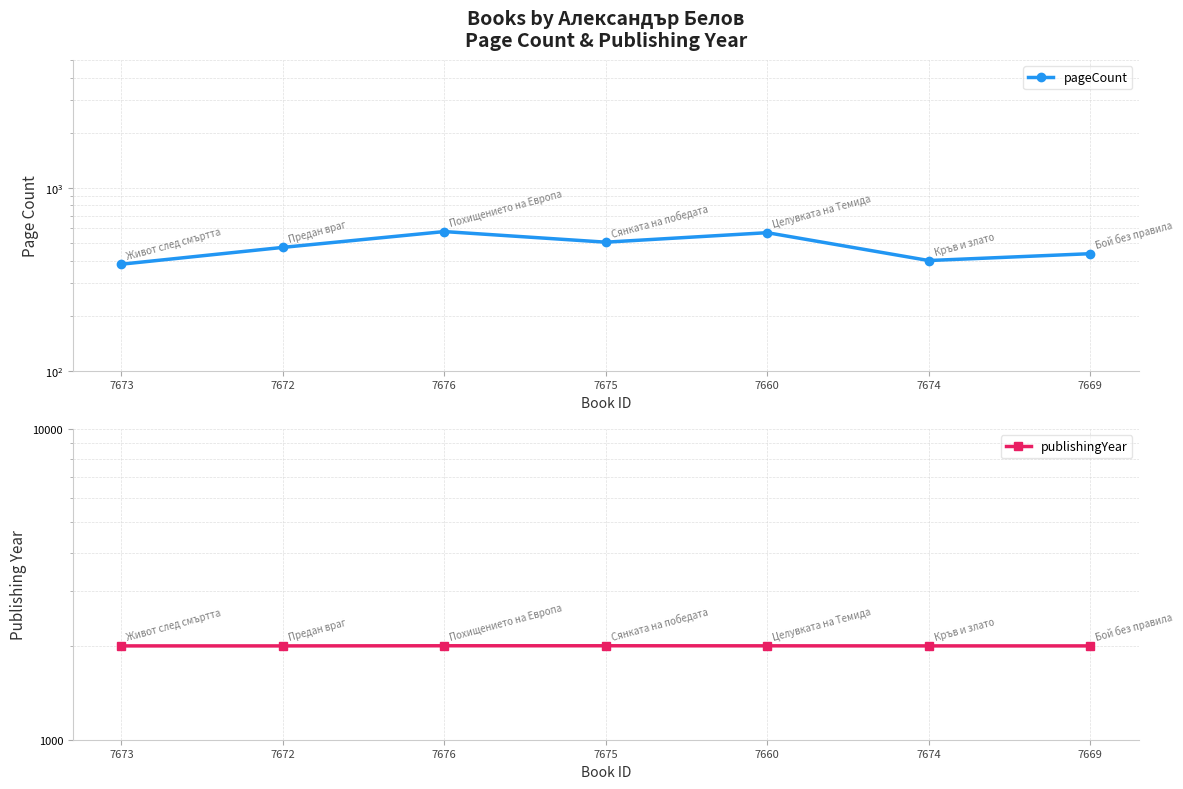

Count the publishingYear values in the range 2004 to 2006.

7